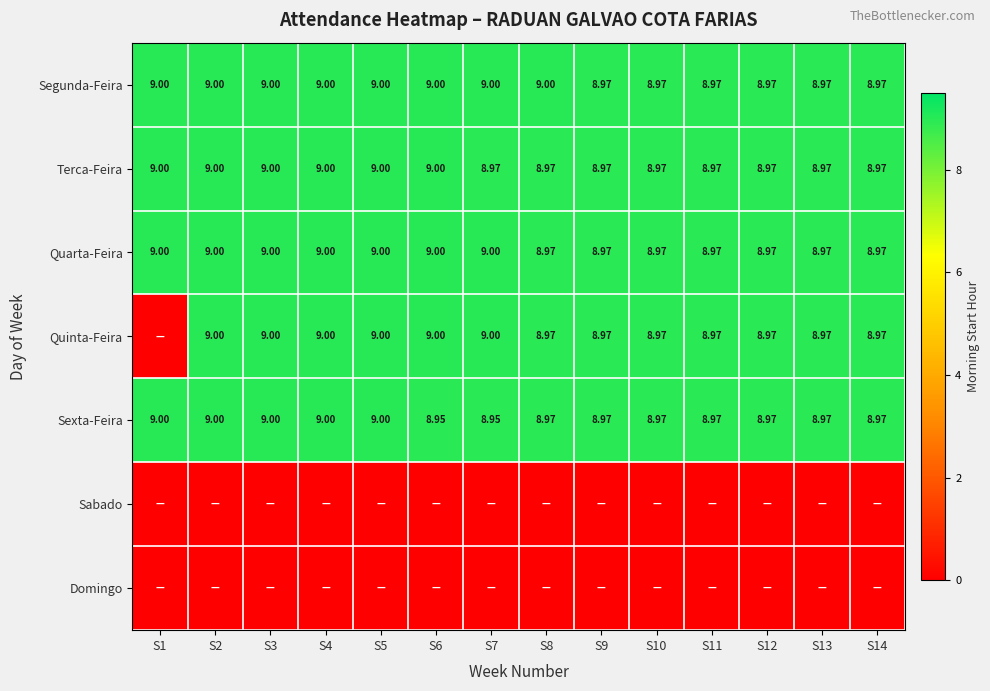

Is the value of Sexta-Feira at S7 greater than the value of Terca-Feira at S14?

No